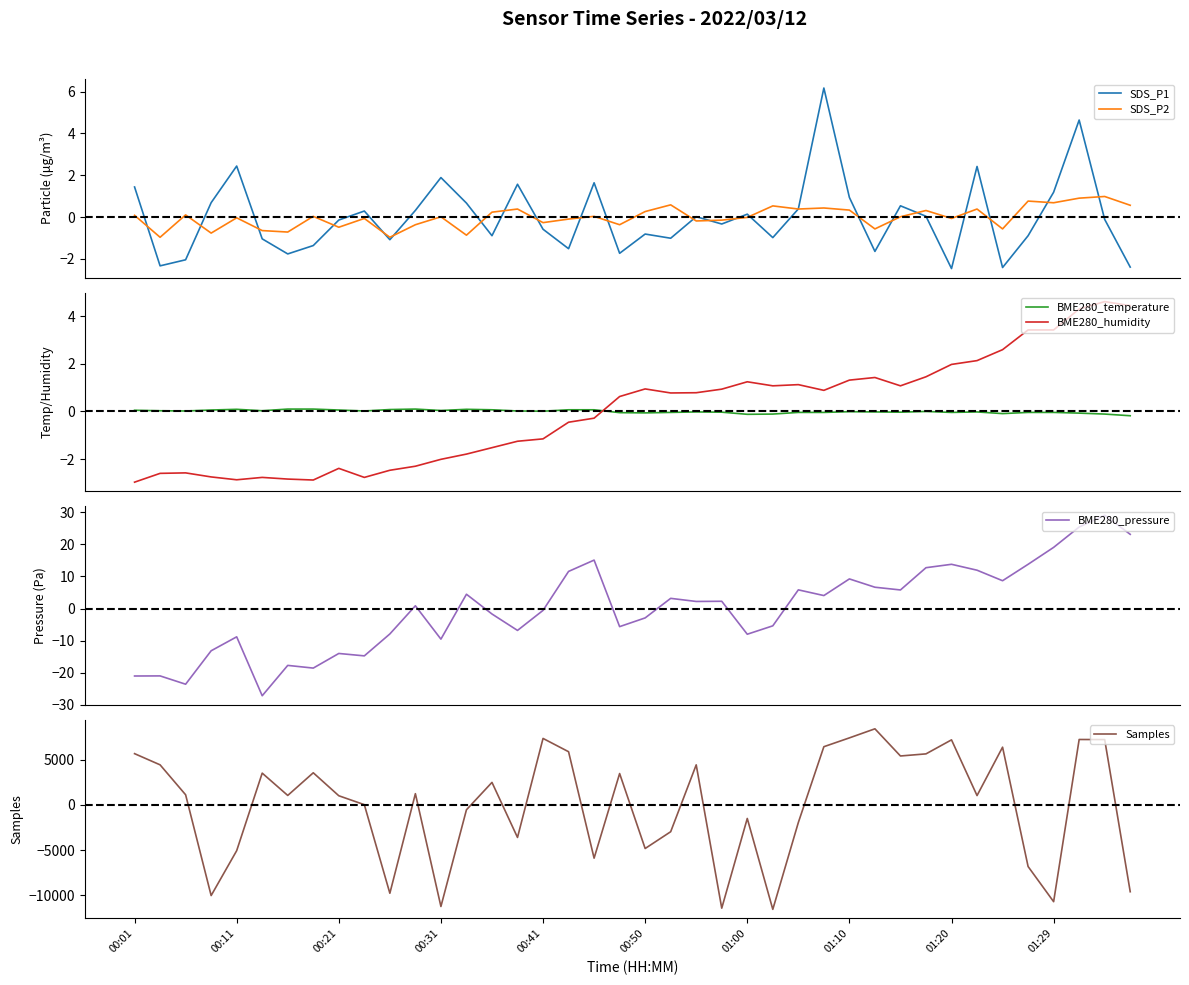

What is the highest value of the SDS_P1 series?

6.2